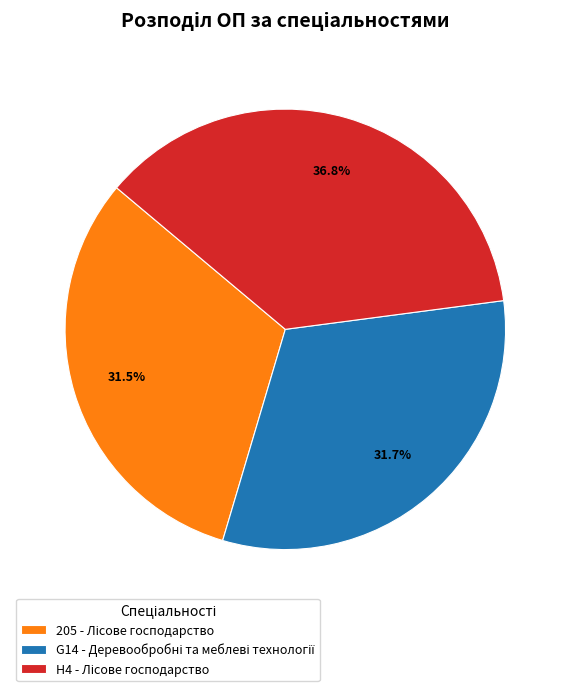

How many slices are in this pie chart?

3